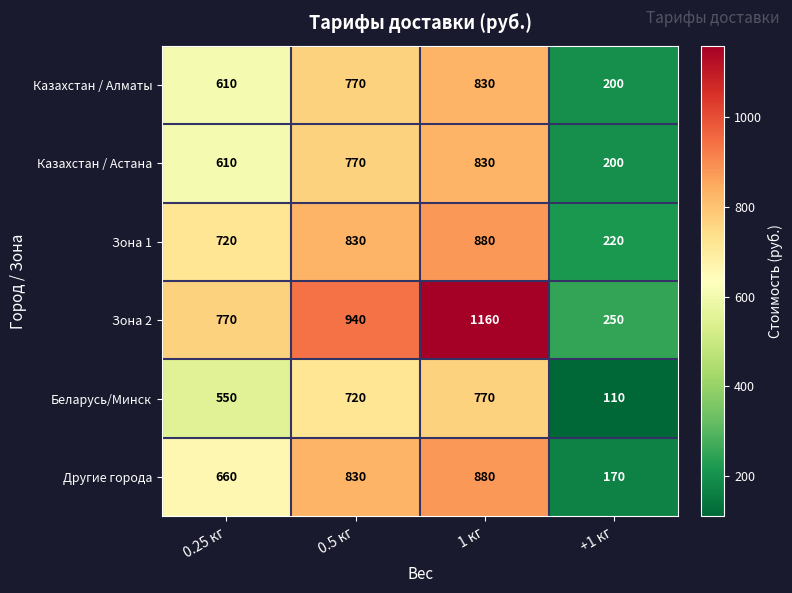

Which category has the lowest value across all series?

+1 кг